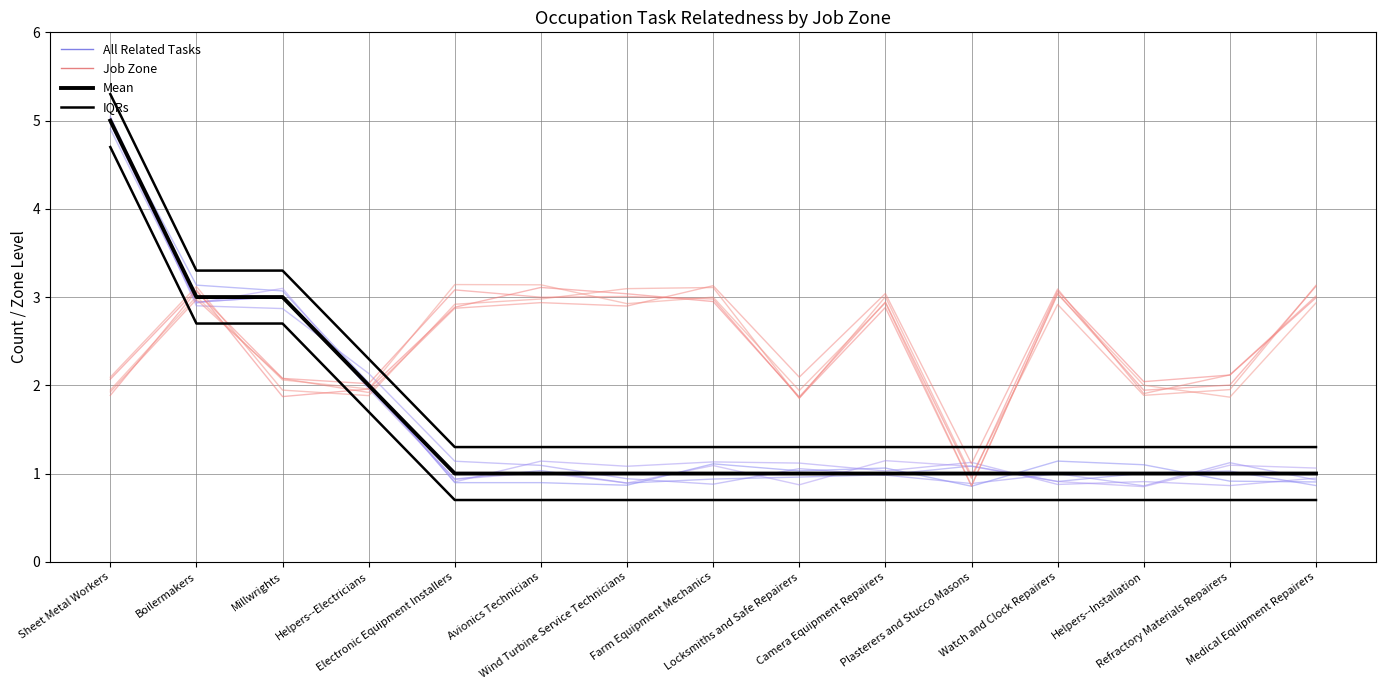

Reading left to right, transcribe all the data shown in this chart.

All Related Tasks: Sheet Metal Workers=5.0	Boilermakers=3.1	Millwrights=3.1	Helpers--Electricians=2.0	Electronic Equipment Installers=0.9	Avionics Technicians=0.9	Wind Turbine Service Technicians=0.9	Farm Equipment Mechanics=1.1	Locksmiths and Safe Repairers=1.0	Camera Equipment Repairers=1.1	Plasterers and Stucco Masons=0.9	Watch and Clock Repairers=1.1	Helpers--Installation=1.1	Refractory Materials Repairers=0.9	Medical Equipment Repairers=0.9
Job Zone: Sheet Metal Workers=2.1	Boilermakers=3.1	Millwrights=1.9	Helpers--Electricians=2.0	Electronic Equipment Installers=2.9	Avionics Technicians=3.1	Wind Turbine Service Technicians=3.0	Farm Equipment Mechanics=2.9	Locksmiths and Safe Repairers=1.9	Camera Equipment Repairers=2.9	Plasterers and Stucco Masons=0.9	Watch and Clock Repairers=3.1	Helpers--Installation=2.0	Refractory Materials Repairers=2.1	Medical Equipment Repairers=3.0
Mean: Sheet Metal Workers=5.0	Boilermakers=3.0	Millwrights=3.0	Helpers--Electricians=2.0	Electronic Equipment Installers=1.0	Avionics Technicians=1.0	Wind Turbine Service Technicians=1.0	Farm Equipment Mechanics=1.0	Locksmiths and Safe Repairers=1.0	Camera Equipment Repairers=1.0	Plasterers and Stucco Masons=1.0	Watch and Clock Repairers=1.0	Helpers--Installation=1.0	Refractory Materials Repairers=1.0	Medical Equipment Repairers=1.0
IQRs: Sheet Metal Workers=5.3	Boilermakers=3.3	Millwrights=3.3	Helpers--Electricians=2.3	Electronic Equipment Installers=1.3	Avionics Technicians=1.3	Wind Turbine Service Technicians=1.3	Farm Equipment Mechanics=1.3	Locksmiths and Safe Repairers=1.3	Camera Equipment Repairers=1.3	Plasterers and Stucco Masons=1.3	Watch and Clock Repairers=1.3	Helpers--Installation=1.3	Refractory Materials Repairers=1.3	Medical Equipment Repairers=1.3